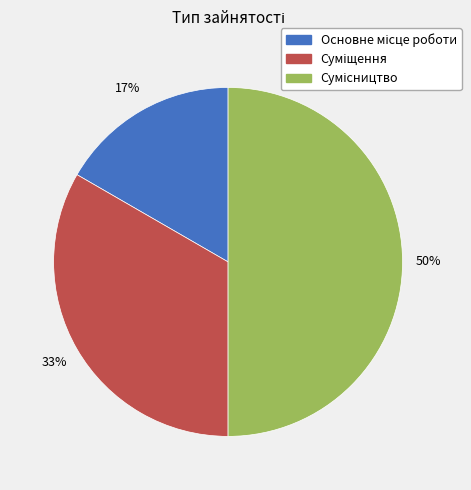

To the nearest percent, what is the average slice percentage?

33%